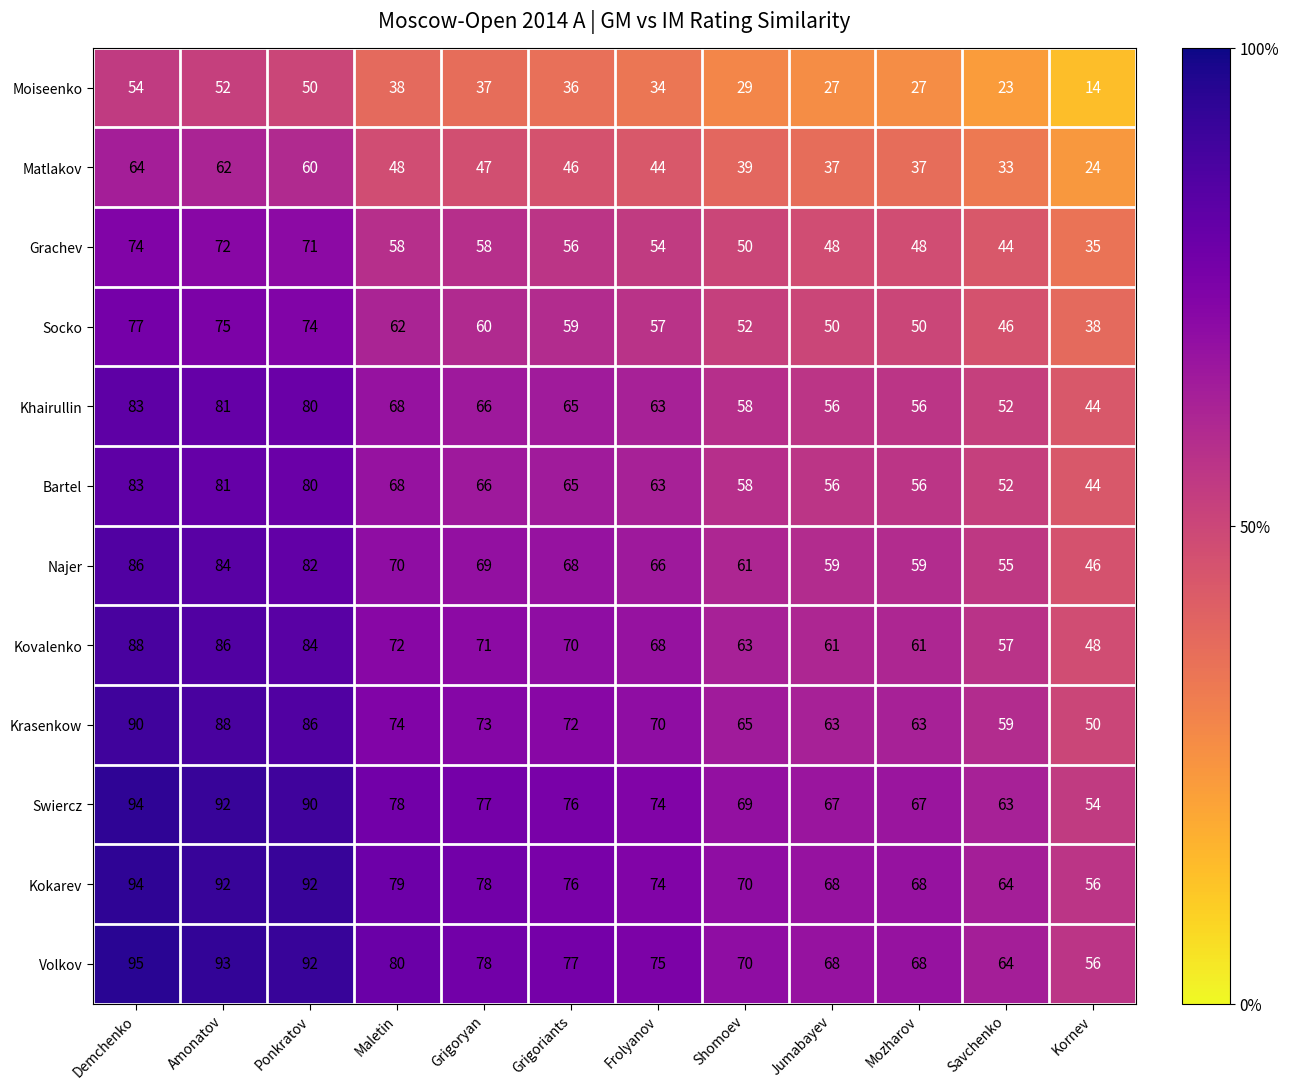

What is the spread (max minus min) of values at Ponkratov?

42